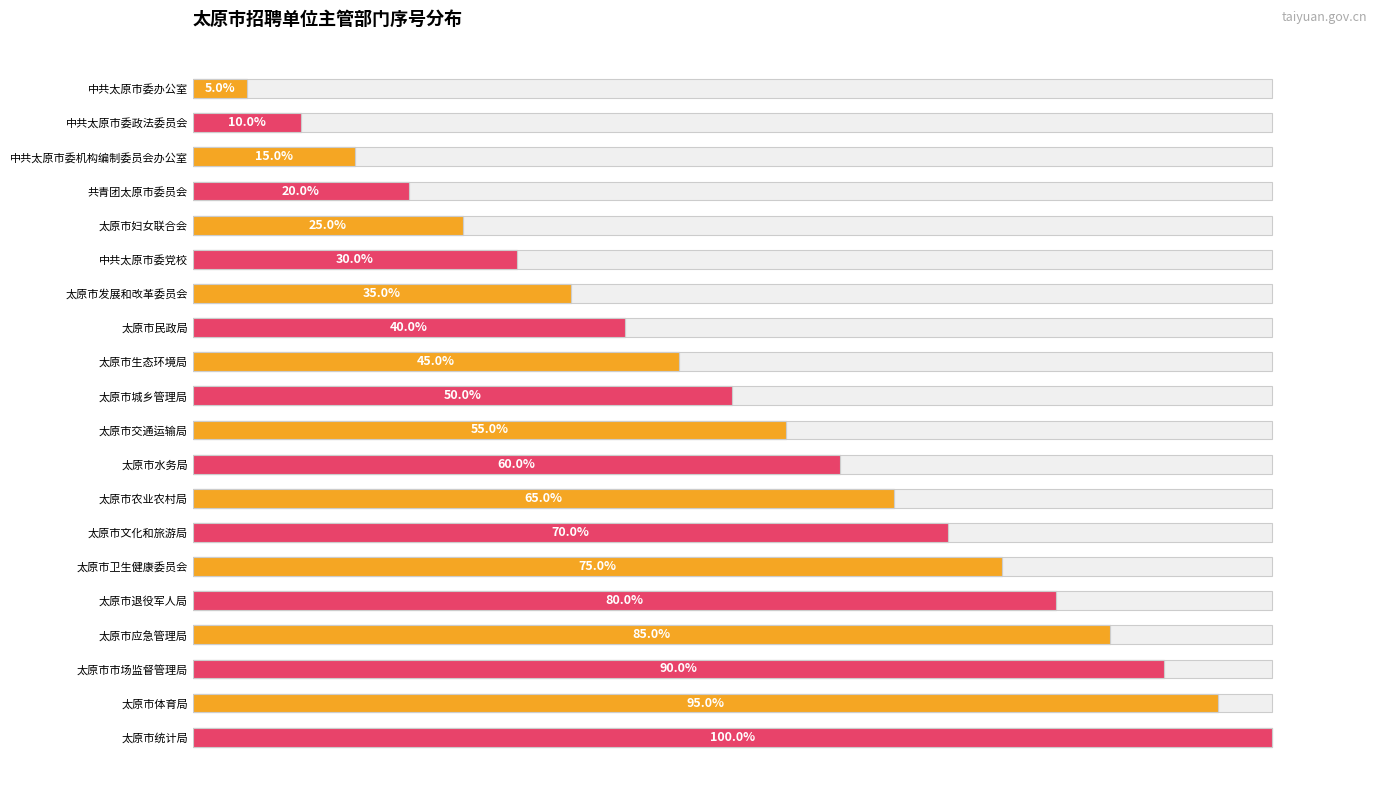

Reading right to left, list all the values displayed in this chart.

100.0	95.0	90.0	85.0	80.0	75.0	70.0	65.0	60.0	55.0	50.0	45.0	40.0	35.0	30.0	25.0	20.0	15.0	10.0	5.0